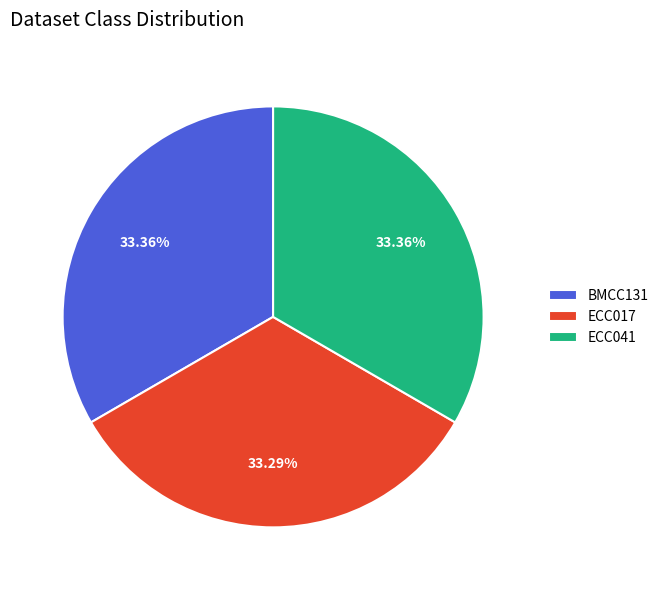

Count the number of slices in the pie.

3